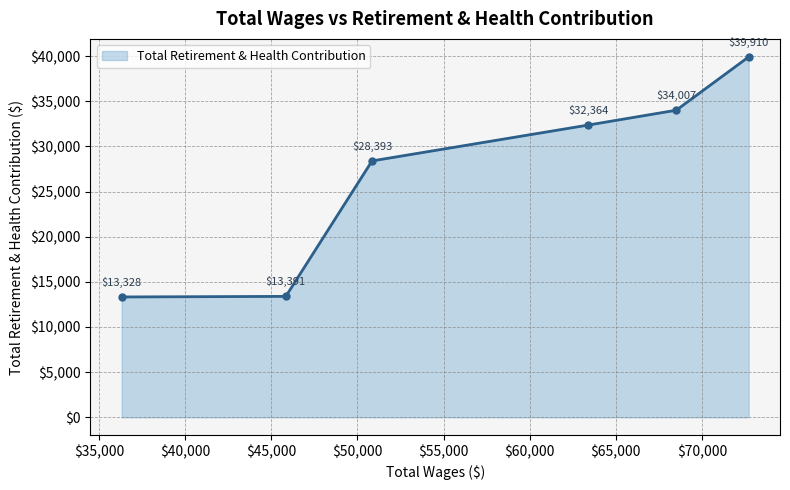

What is the sum of all values?

161393